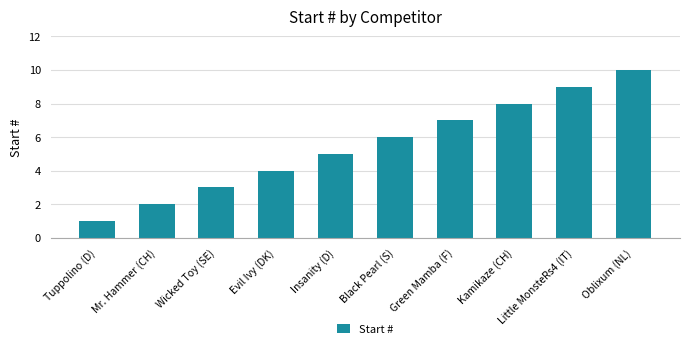

List the labels in order of value, largest first.

Oblixum (NL), Little MonsteRs4 (IT), Kamikaze (CH), Green Mamba (F), Black Pearl (S), Insanity (D), Evil Ivy (DK), Wicked Toy (SE), Mr. Hammer (CH), Tuppolino (D)